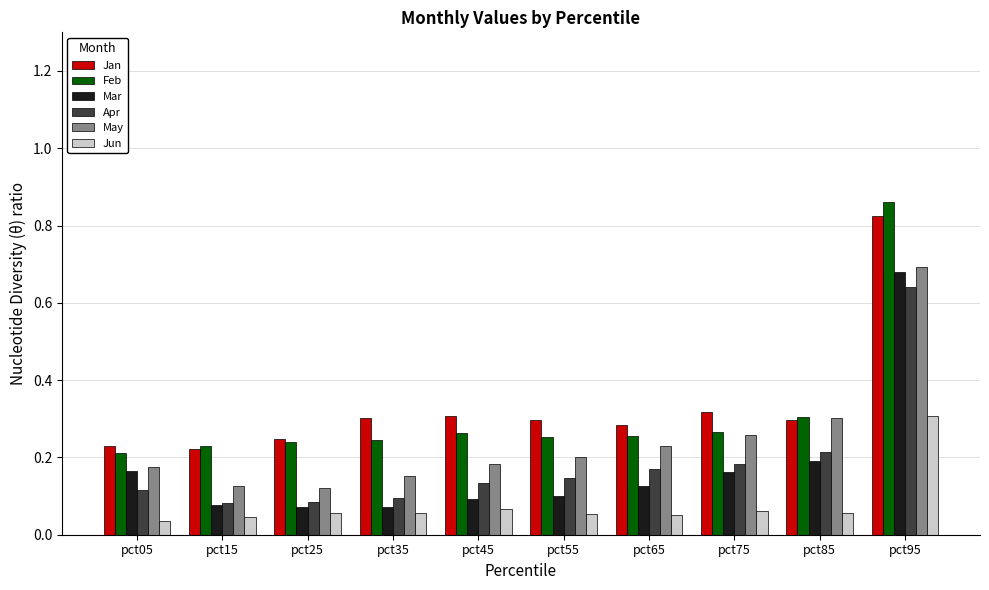

Which series has the widest spread of values?

Feb